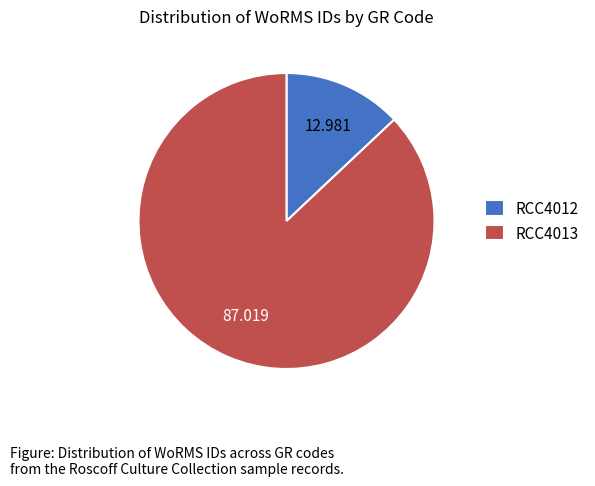

Is the sum of RCC4013 and RCC4012 greater than half?

Yes